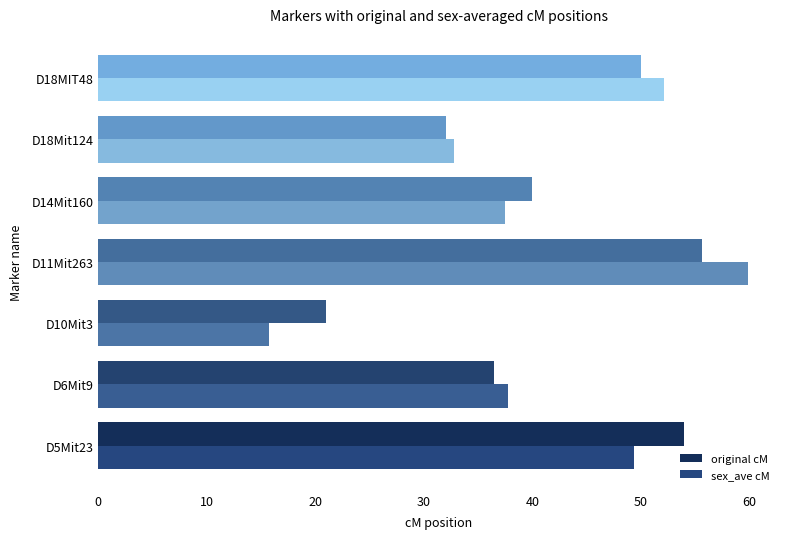

What is the lowest value of the sex_ave cM series?

15.7